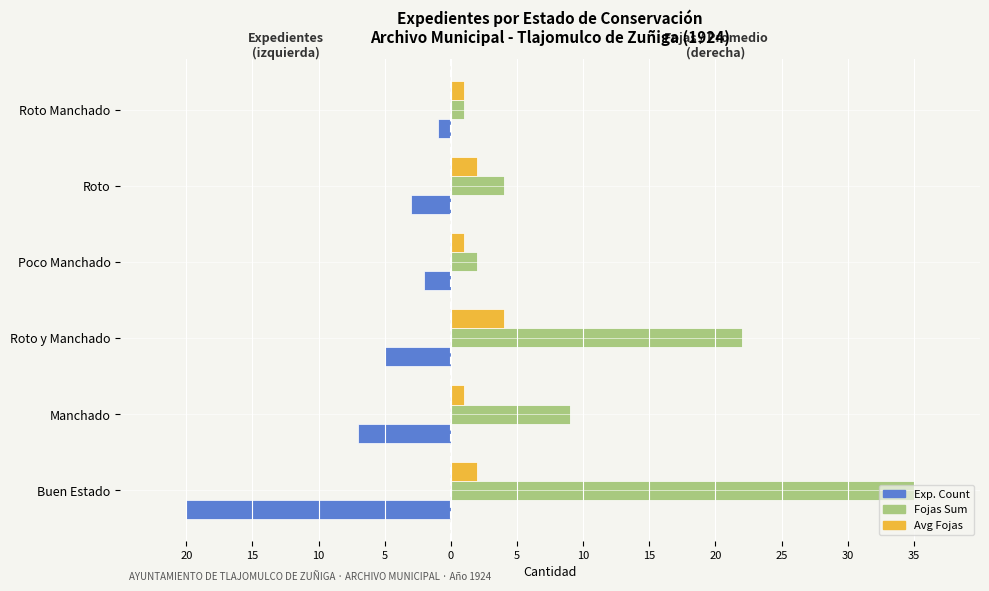

What is the lowest value of the Fojas Sum series?

1